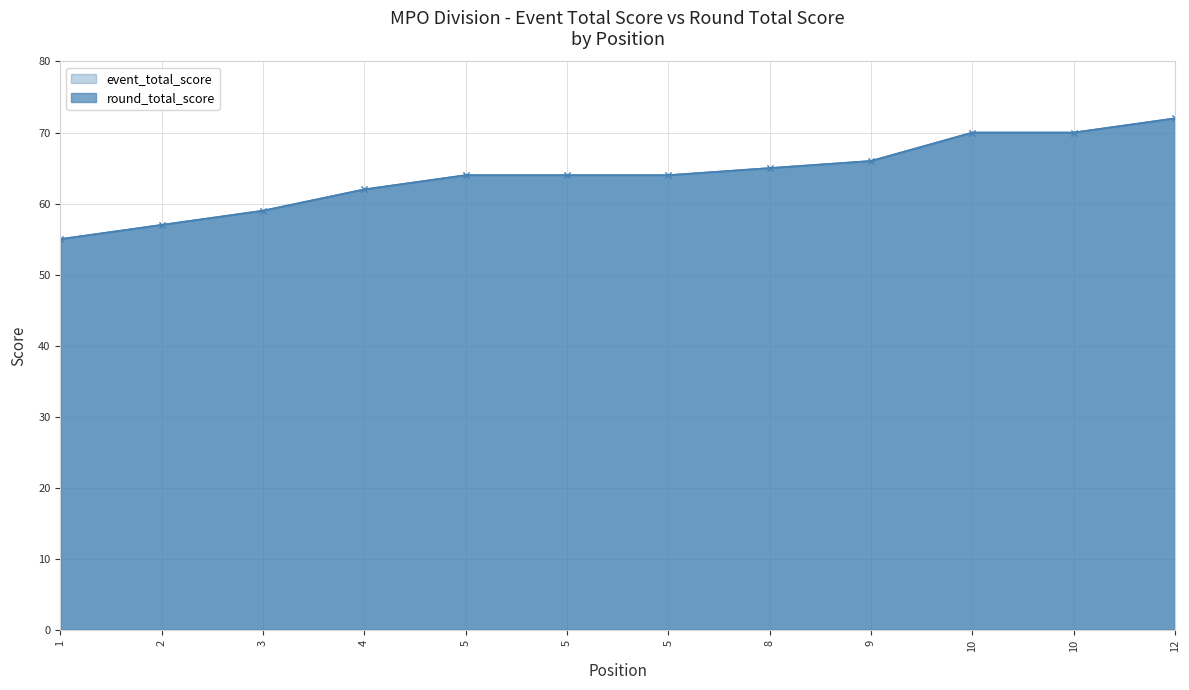

What are all the series names shown in the legend?

event_total_score, round_total_score